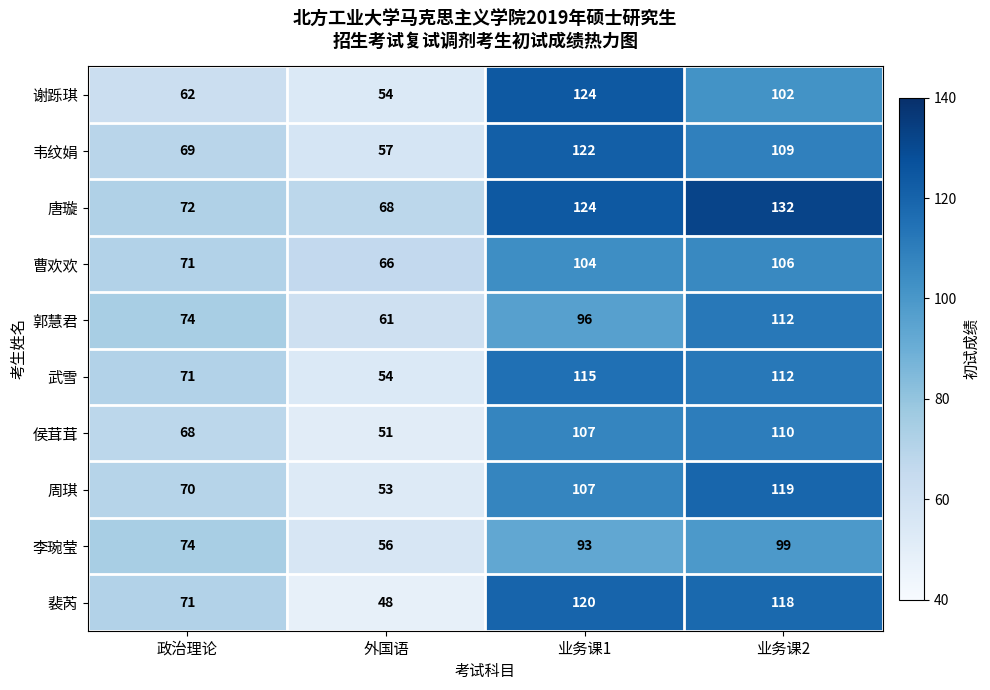

What is the maximum value shown in the chart?

132